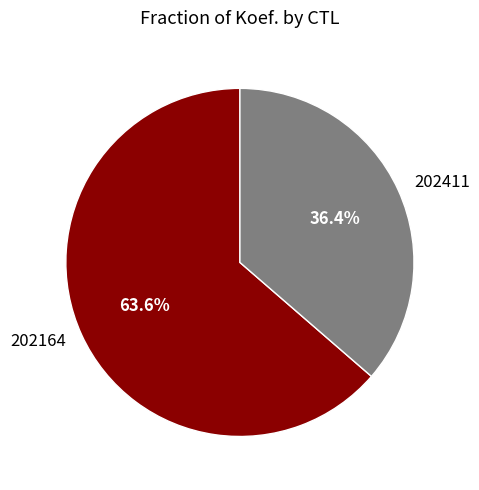

Rank the categories by value from highest to lowest.

202164, 202411